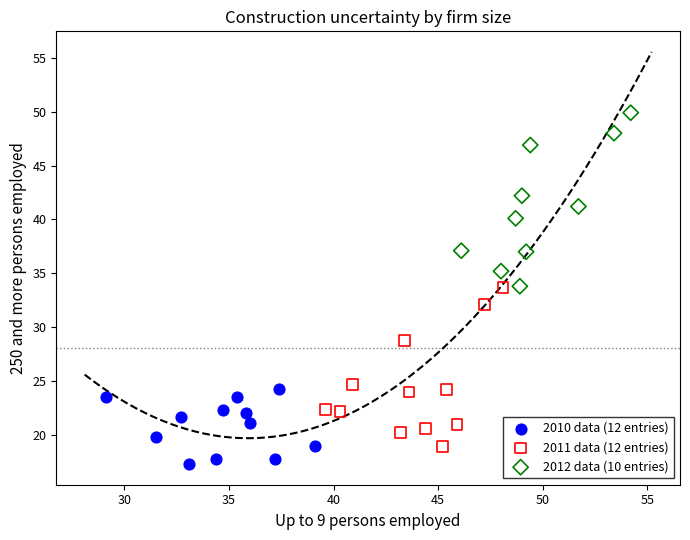

Which series reaches the minimum Y coordinate?

2010 data (12 entries)